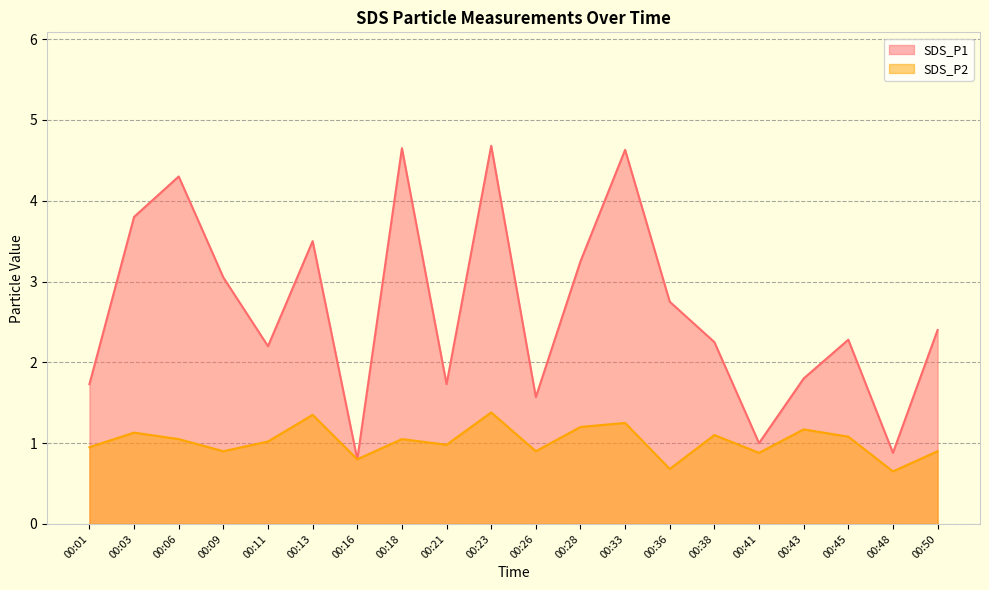

The value of SDS_P2 at 00:41 is 0.9. True or false?

True